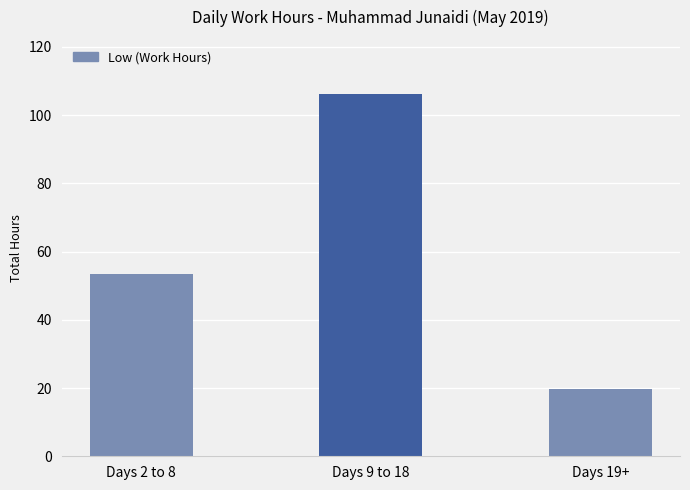

How many distinct data groups are displayed?

1